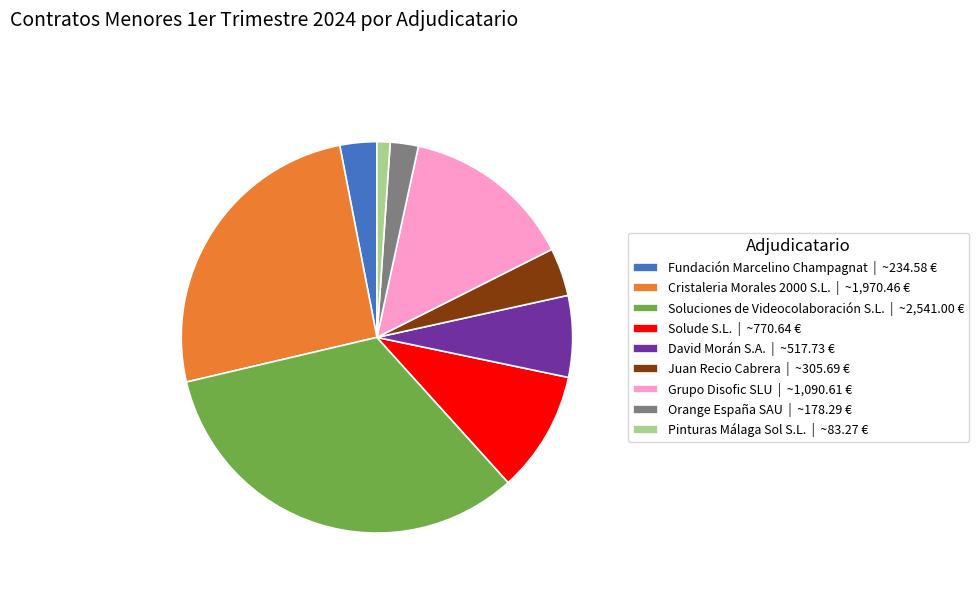

Between Fundación Marcelino Champagnat | ~234.58 € and David Morán S.A. | ~517.73 €, which is larger?

David Morán S.A. | ~517.73 €